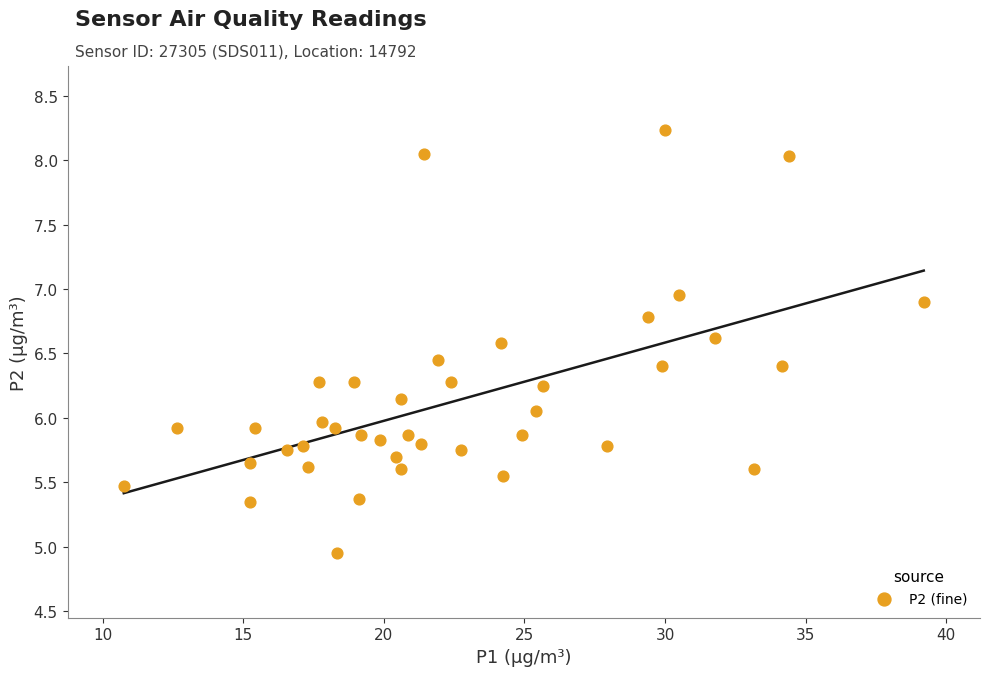

What is the range of Y values (max minus min)?

3.3